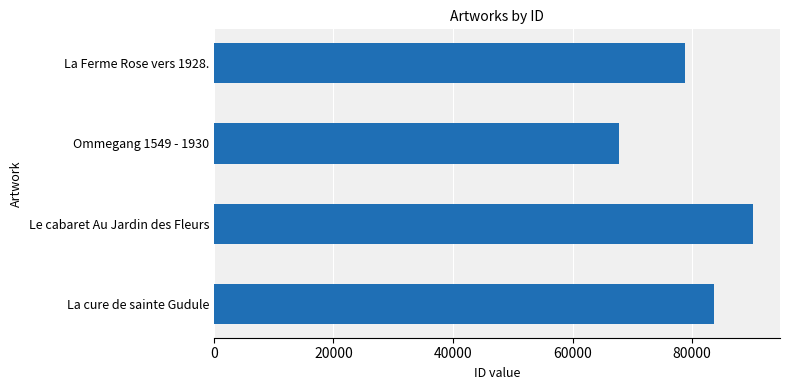

List the labels in order of value, largest first.

Le cabaret Au Jardin des Fleurs, La cure de sainte Gudule, La Ferme Rose vers 1928., Ommegang 1549 - 1930